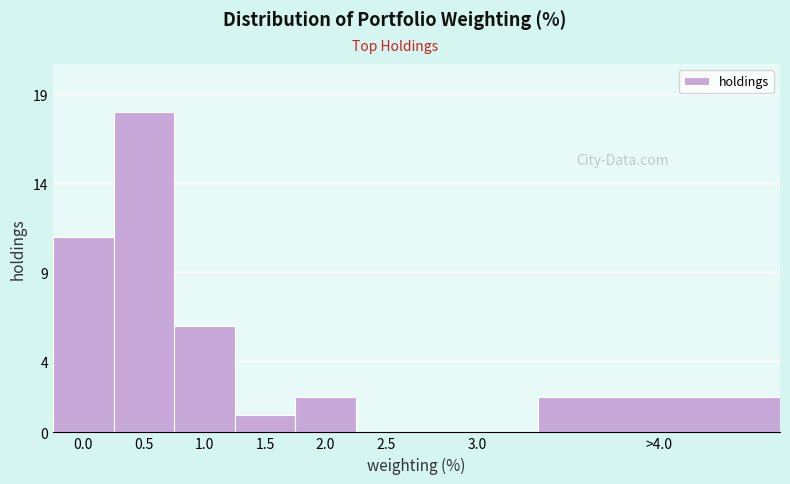

Reading left to right, list all the values displayed in this chart.

0.0=11	0.5=18	1.0=6	1.5=1	2.0=2	2.5=0	3.0=0	>4.0=2